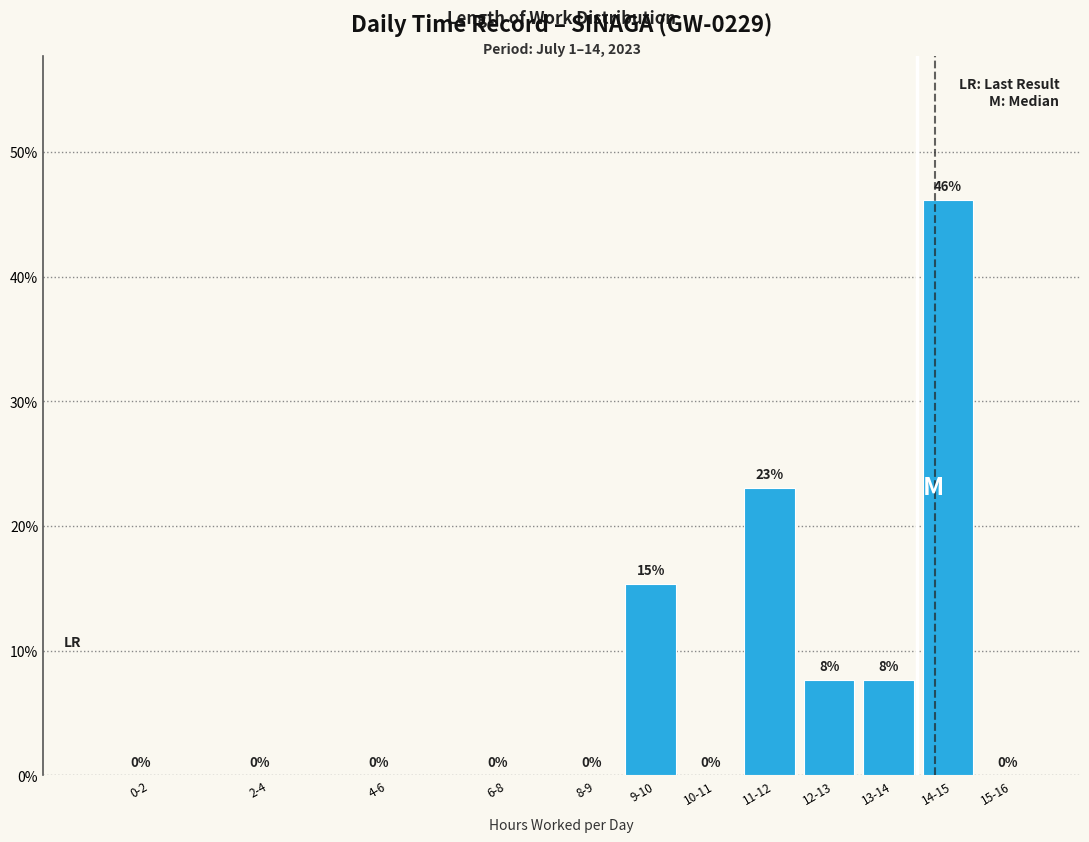

The value at 14-15 is 46.2. True or false?

True